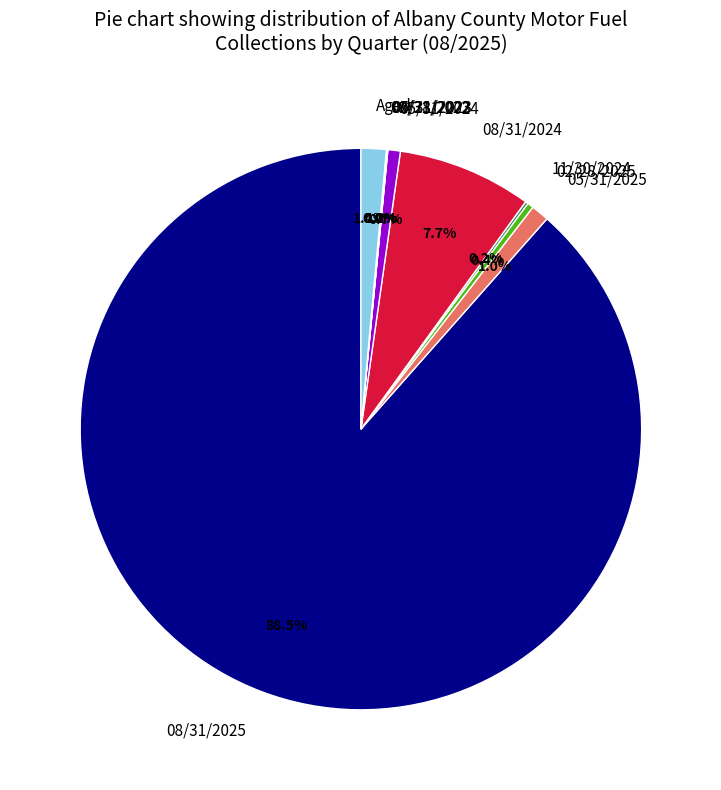

Which category has the biggest portion of the pie?

08/31/2025